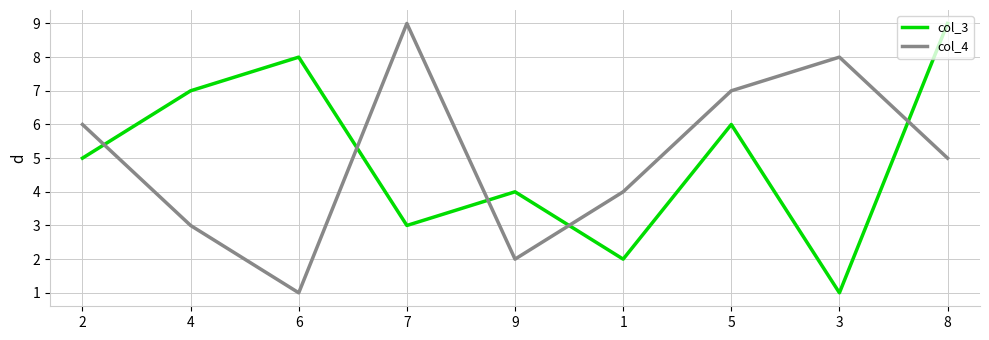

What are all the series names shown in the legend?

col_3, col_4